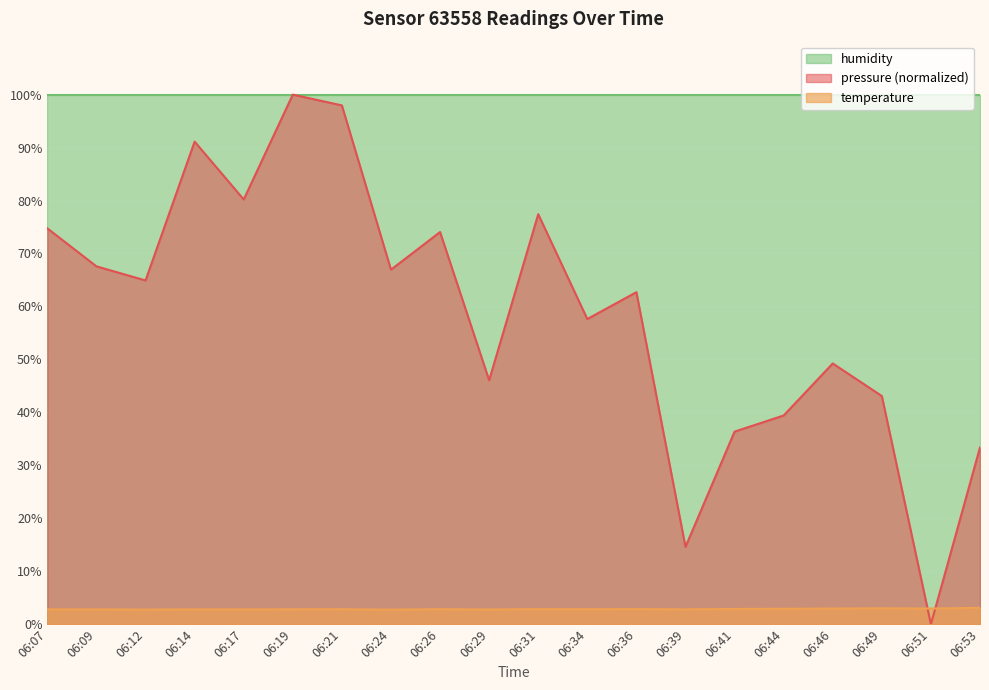

What is the value of the temperature point at the 6th from the left?

2.8